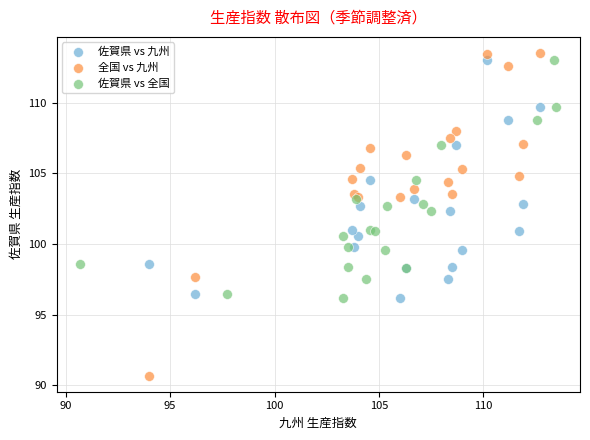

Which series contains the lowest Y value?

全国 vs 九州